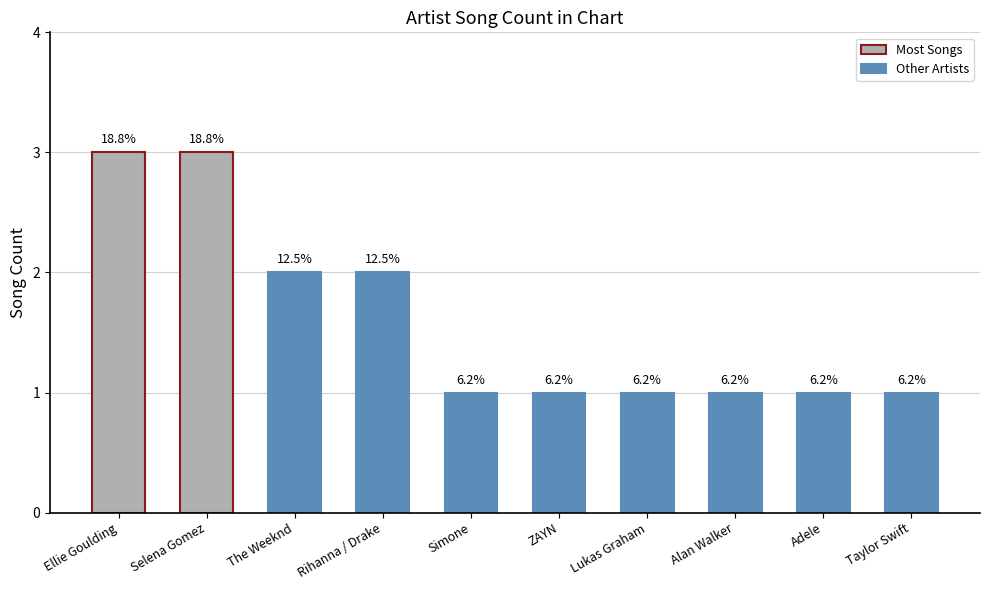

Reading left to right, transcribe all the data shown in this chart.

3	3	2	2	1	1	1	1	1	1